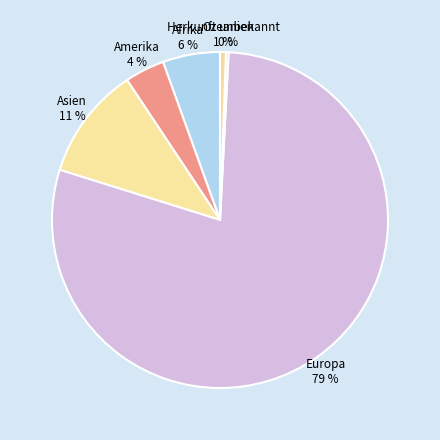

To the nearest percent, what is the difference between the Asien 11 % and Afrika 6 % slice percentages?

5%